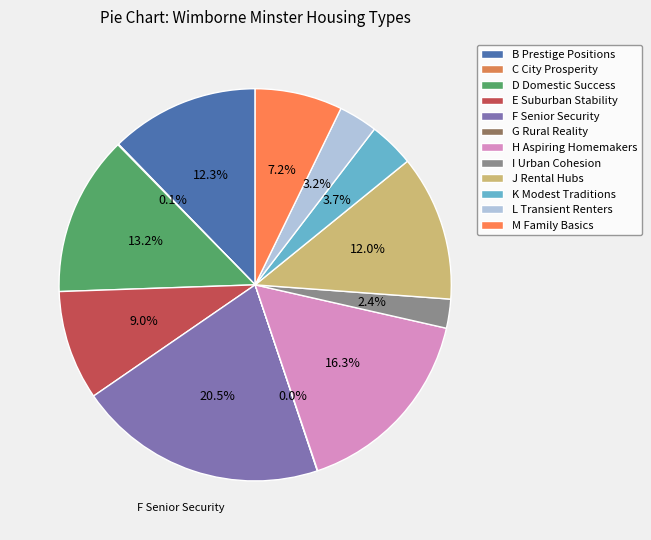

To the nearest percent, what is the average slice percentage?

8%